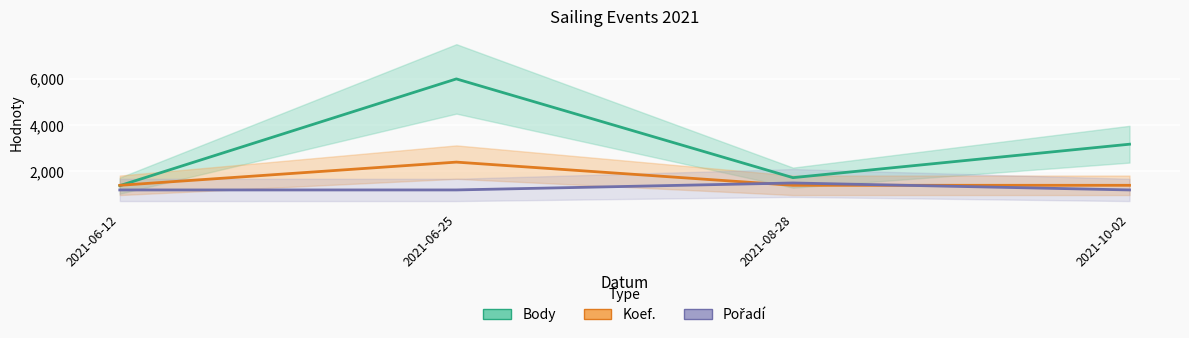

The Koef. series shows 1400 at 2021-10-02. True or false?

True